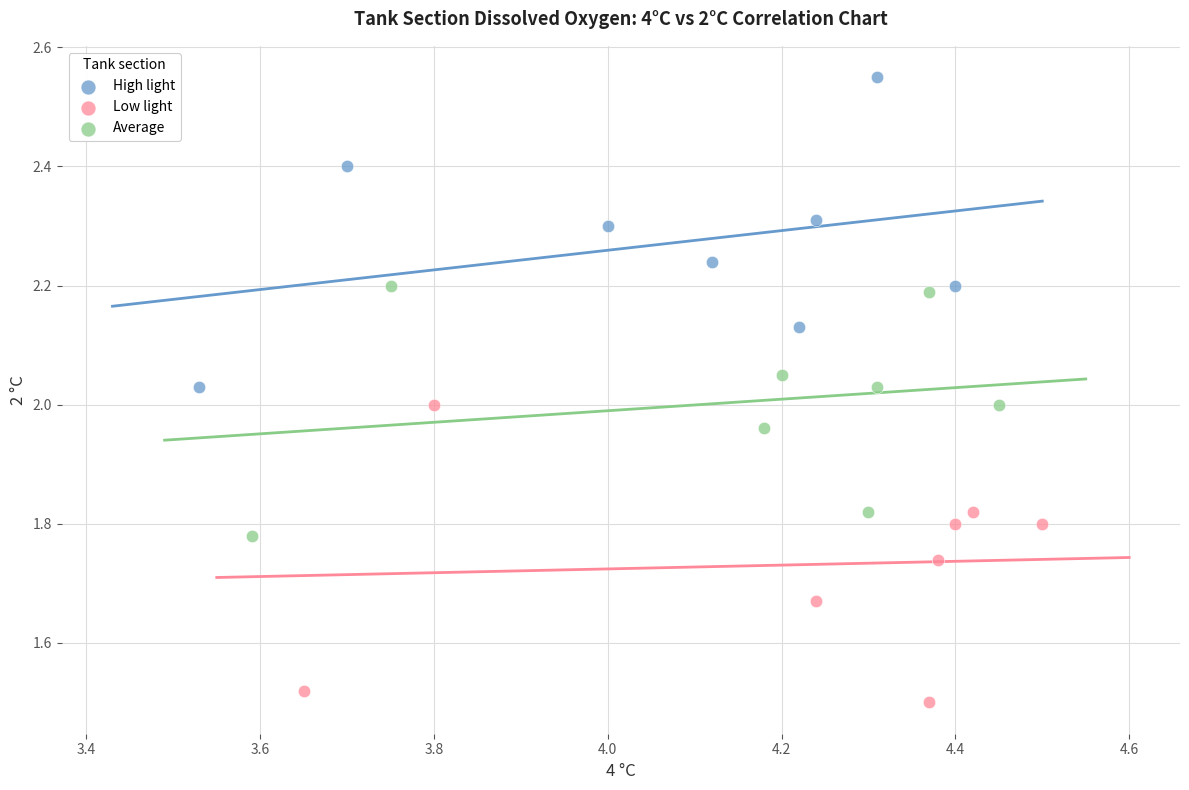

Which series contains the highest Y value?

High light